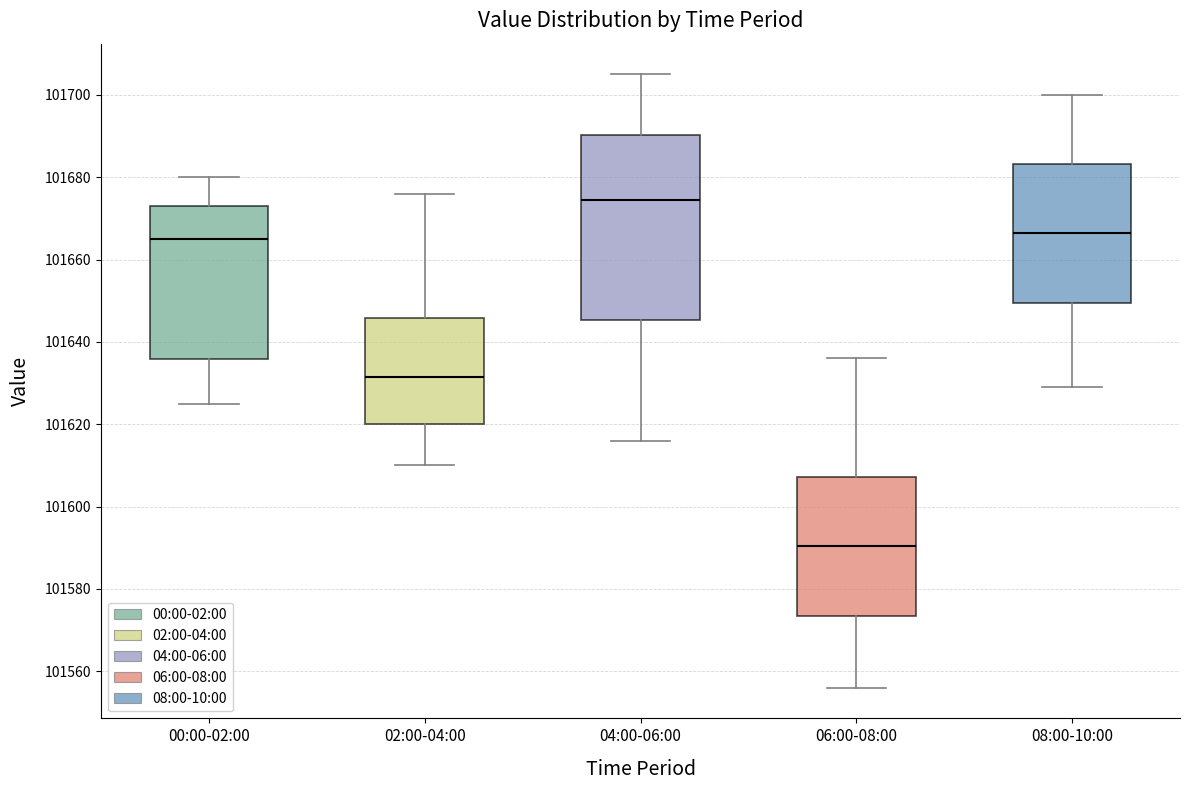

Which box is the tallest, from its lower edge to its upper edge?

04:00-06:00